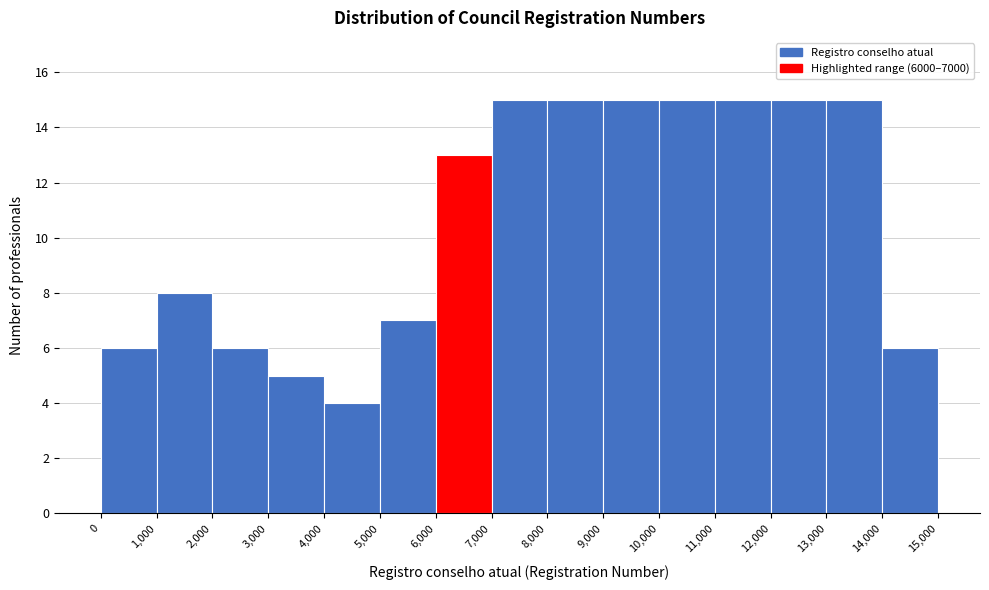

Reading left to right, list every bar in this chart as the range it spans on the x-axis followed by its height. The values are not printed on the chart, so give them approximately, as read against the axis.

0 to 1,000: 6
1,000 to 2,000: 8
2,000 to 3,000: 6
3,000 to 4,000: 5
4,000 to 5,000: 4
5,000 to 6,000: 7
6,000 to 7,000: 13
7,000 to 8,000: 15
8,000 to 9,000: 15
9,000 to 10,000: 15
10,000 to 11,000: 15
11,000 to 12,000: 15
12,000 to 13,000: 15
13,000 to 14,000: 15
14,000 to 15,000: 6